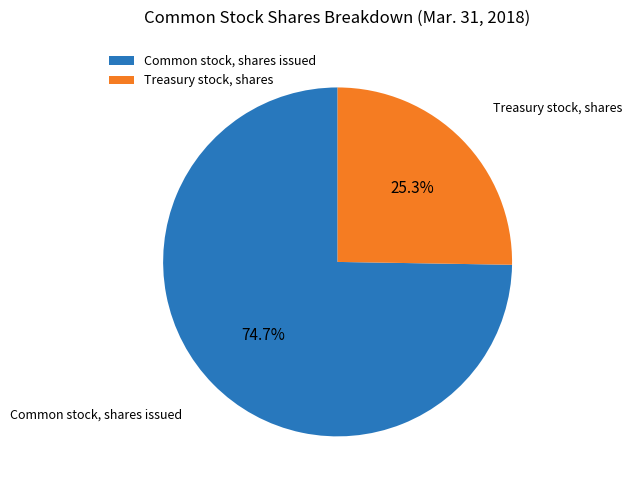

To the nearest percent, what percentage of the pie is Common stock, shares issued?

75%